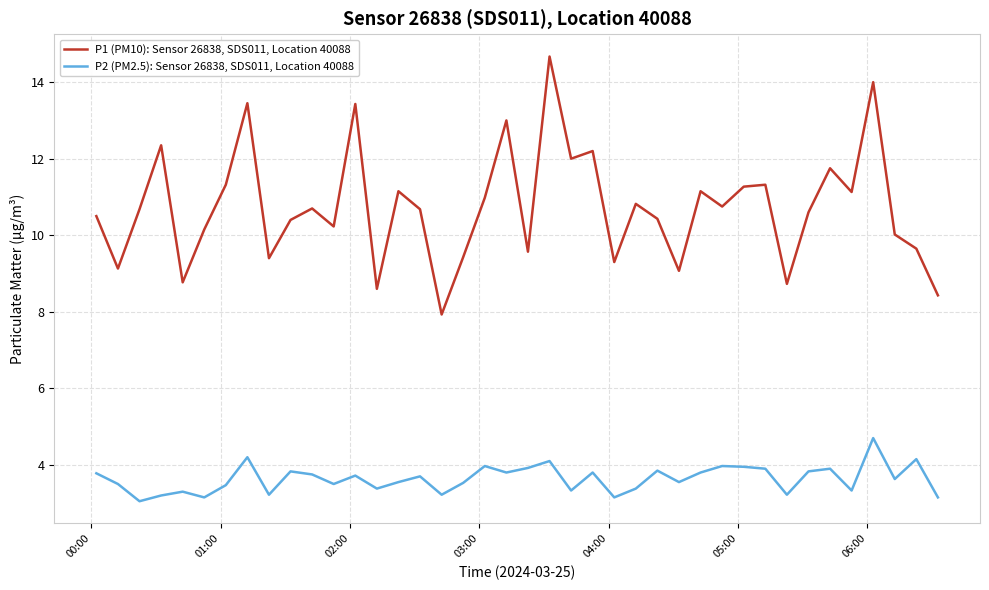

What are all the series names shown in the legend?

P1 (PM10): Sensor 26838, SDS011, Location 40088, P2 (PM2.5): Sensor 26838, SDS011, Location 40088